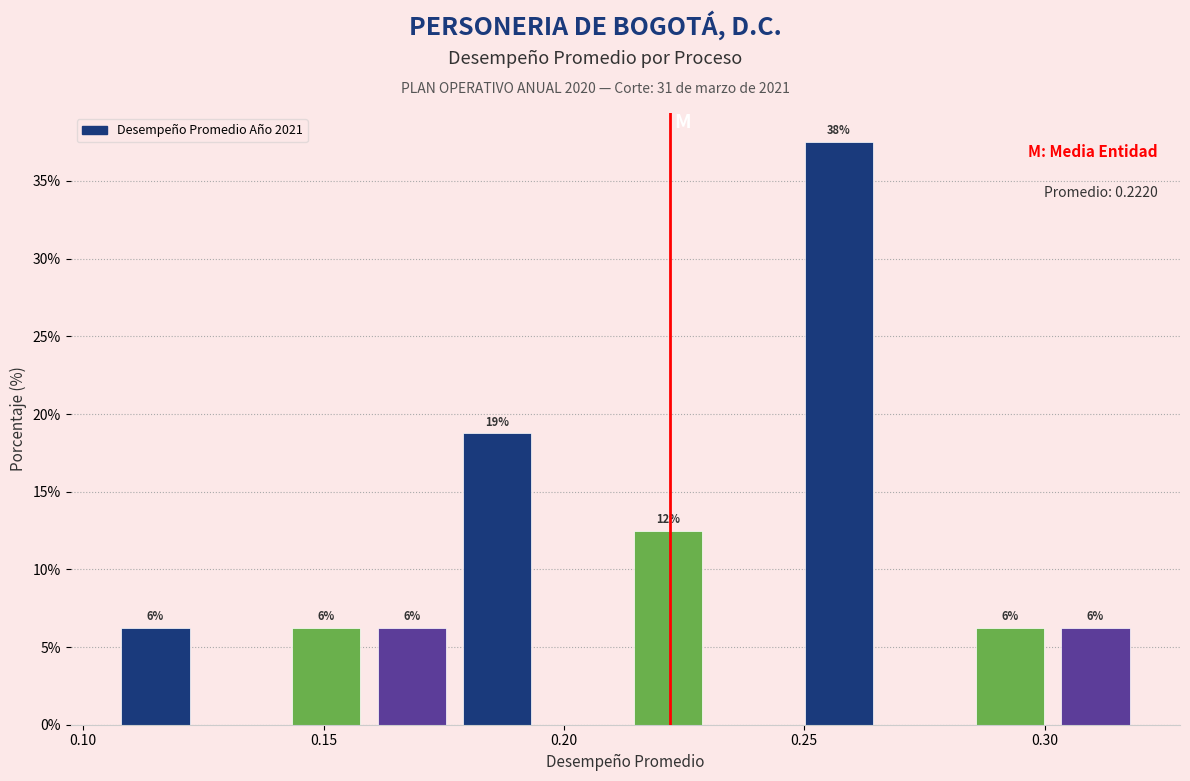

Around what value on the x-axis is the tallest bar? Give the approximate position of its centre, as read against the axis.

0.255